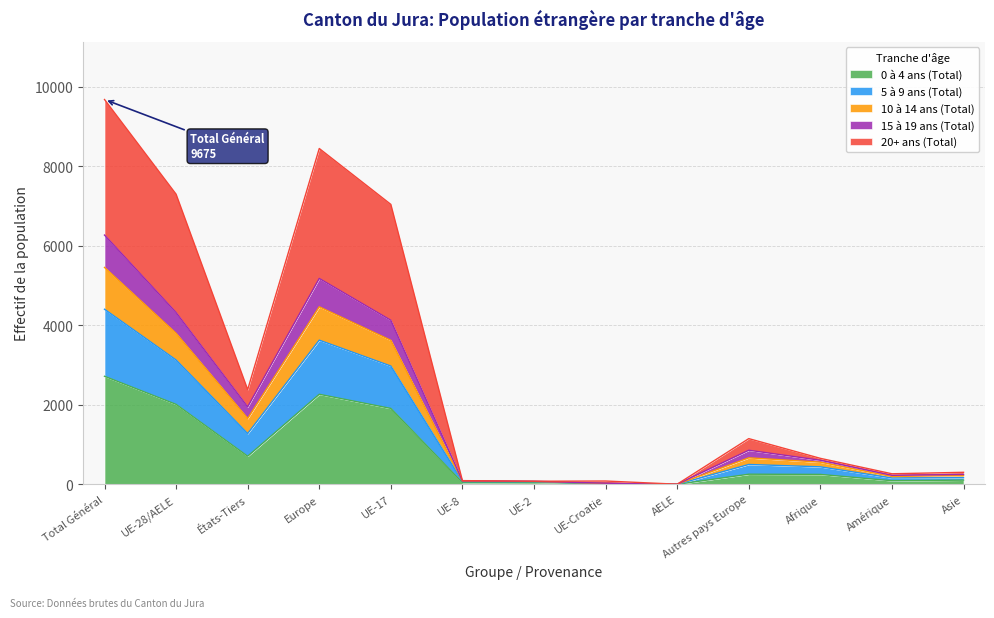

Reading left to right, what are all the values shown in this chart?

0 à 4 ans (Total): Total Général=2716	UE-28/AELE=2010	États-Tiers=706	Europe=2264	UE-17=1908	UE-8=43	UE-2=51	UE-Croatie=8	AELE=0	Autres pays Europe=254	Afrique=249	Amérique=90	Asie=105
5 à 9 ans (Total): Total Général=6267	UE-28/AELE=4319	États-Tiers=1948	Europe=5176	UE-17=4125	UE-8=87	UE-2=77	UE-Croatie=28	AELE=2	Autres pays Europe=857	Afrique=605	Amérique=226	Asie=248
10 à 14 ans (Total): Total Général=5453	UE-28/AELE=3797	États-Tiers=1656	Europe=4463	UE-17=3621	UE-8=81	UE-2=73	UE-Croatie=21	AELE=1	Autres pays Europe=666	Afrique=557	Amérique=196	Asie=225
15 à 19 ans (Total): Total Général=4402	UE-28/AELE=3126	États-Tiers=1276	Europe=3625	UE-17=2974	UE-8=70	UE-2=65	UE-Croatie=17	AELE=0	Autres pays Europe=499	Afrique=440	Amérique=159	Asie=167
20+ ans (Total): Total Général=9675	UE-28/AELE=7294	États-Tiers=2381	Europe=8443	UE-17=7038	UE-8=93	UE-2=77	UE-Croatie=83	AELE=3	Autres pays Europe=1149	Afrique=653	Amérique=265	Asie=302